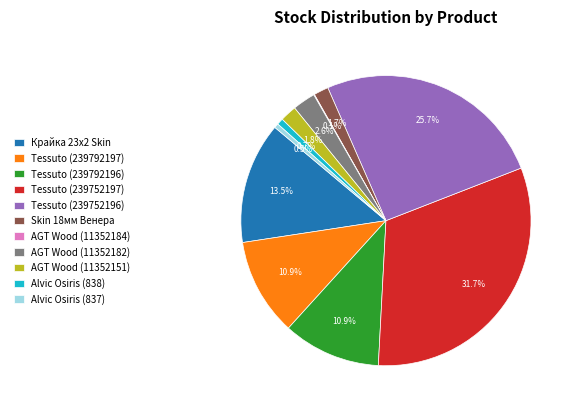

Which category has the biggest portion of the pie?

Tessuto (239752197)